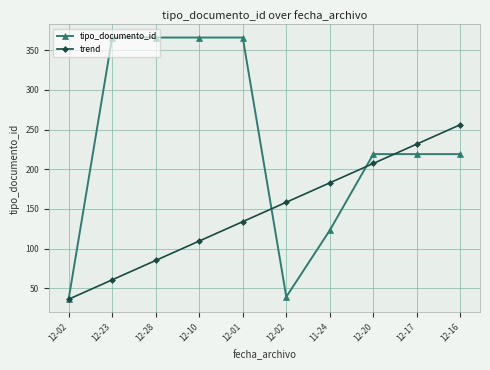

List the series in order of their peak value, highest first.

tipo_documento_id, trend